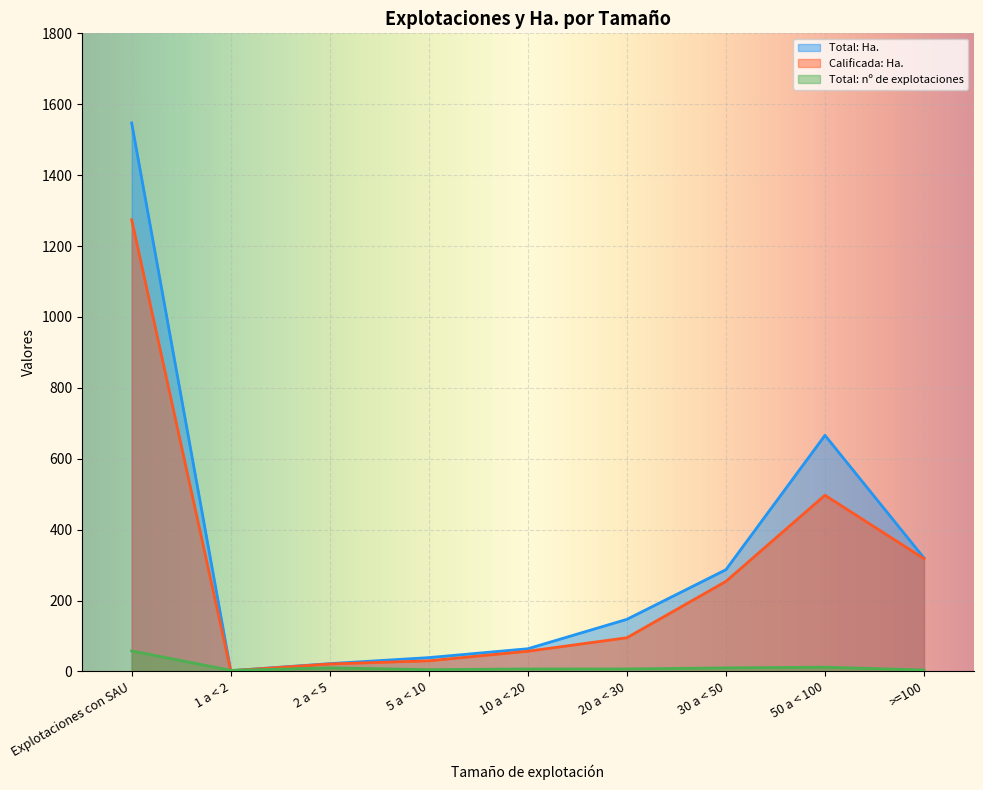

Which series changed the most between 1 a < 2 and >=100?

Total: Ha.